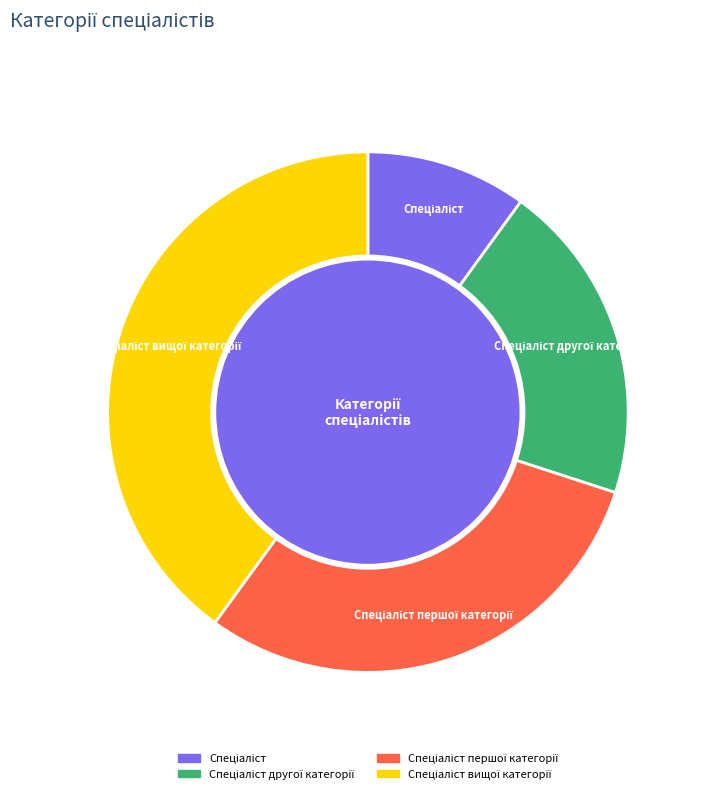

What percentage is the Спеціаліст вищої категорії slice, to the nearest percent?

40%